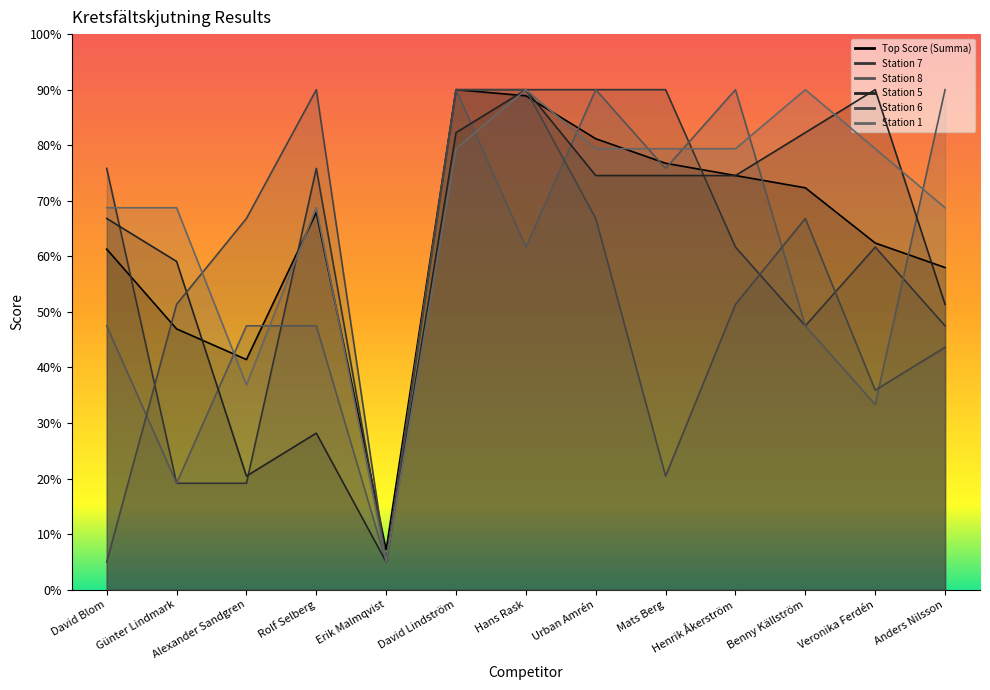

How many values in the Top Score (Summa) series are below 67?

6